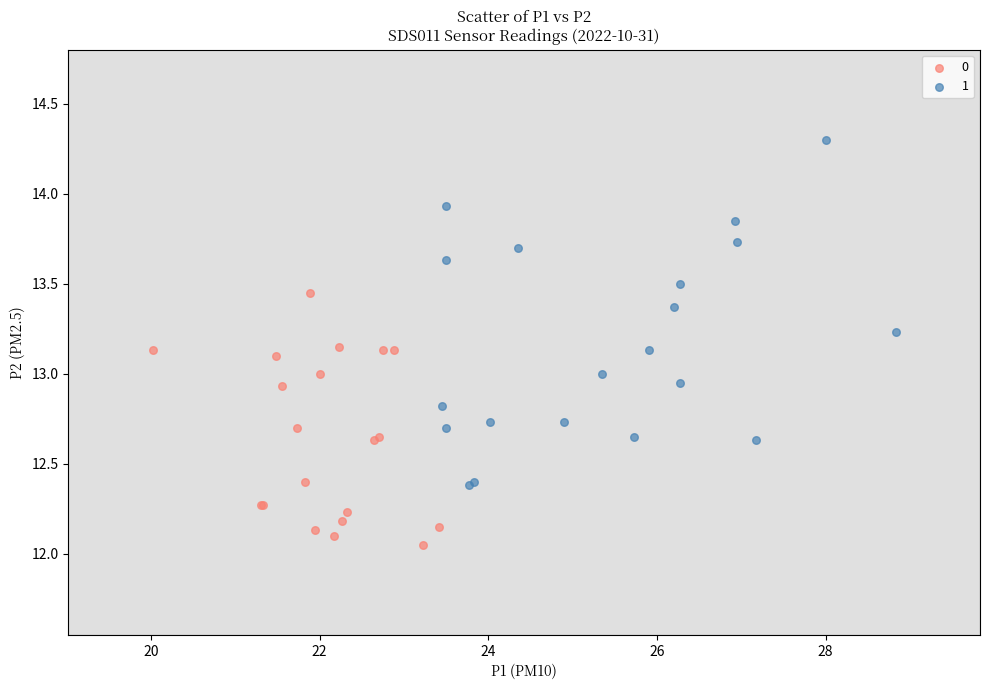

Which series has the largest Y range (max minus min)?

1